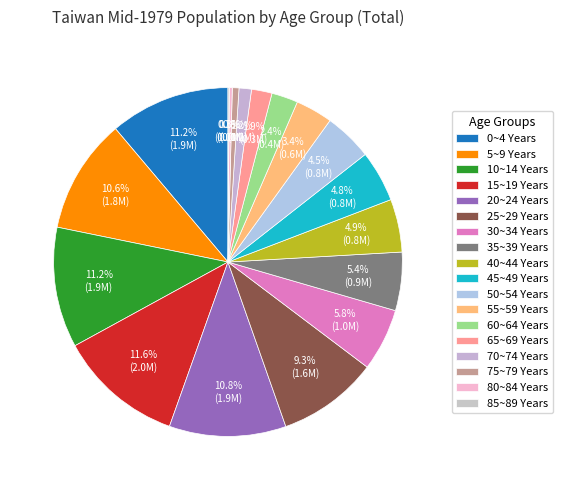

The 0~4 Years slice represents 11% of the pie. True or false?

True